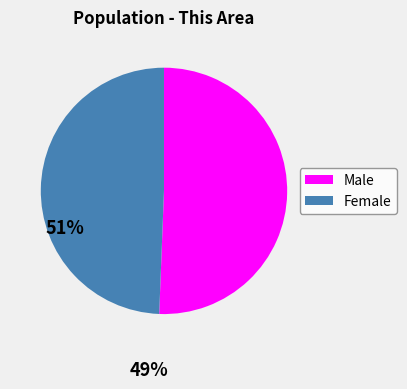

Is it true that Female is 49% of the pie?

True